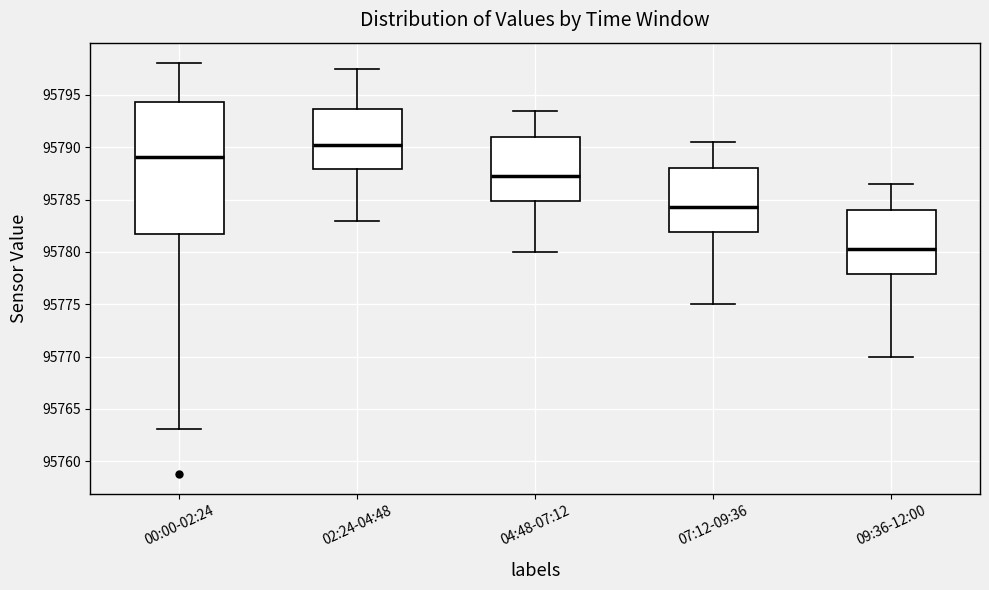

Which box has the highest median line?

02:24-04:48